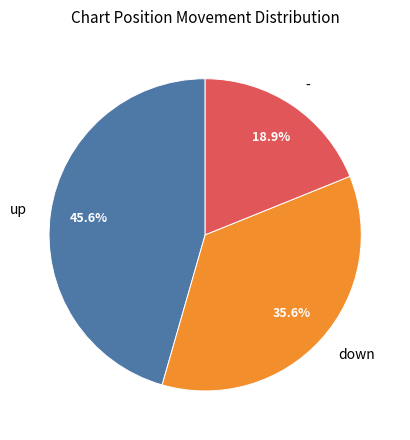

Which slice is the largest?

up